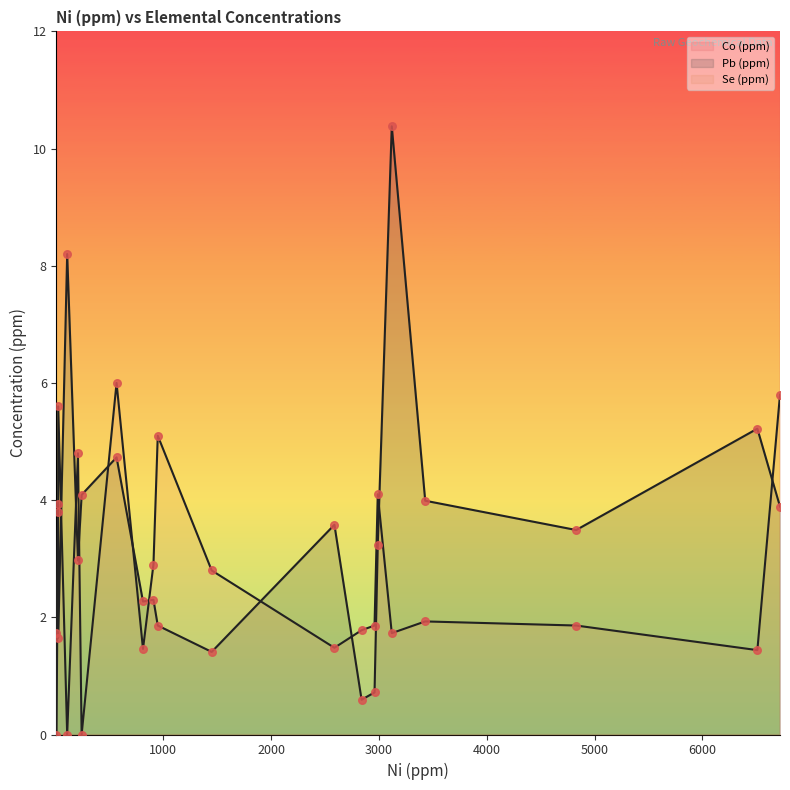

Which series has the largest Y range (max minus min)?

Co (ppm)